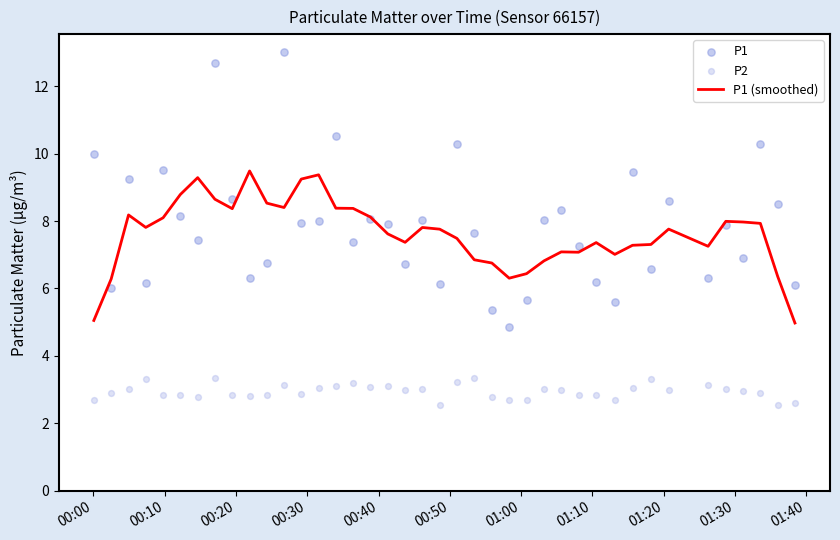

Which series has the largest Y range (max minus min)?

P1